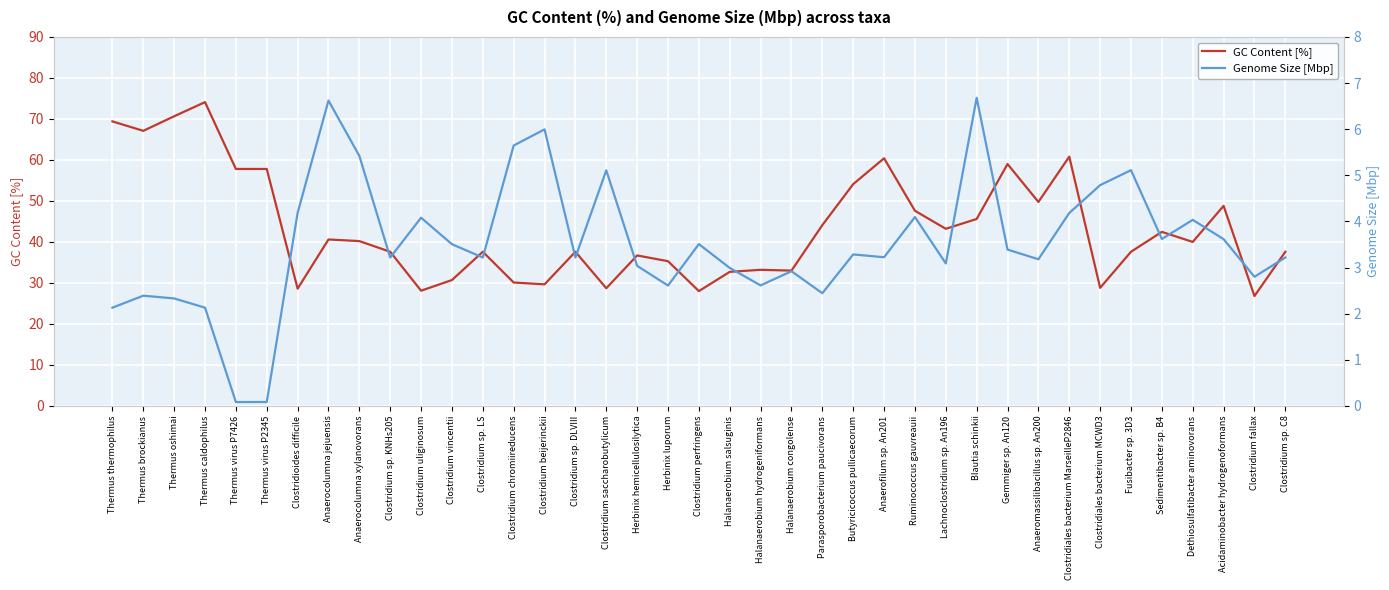

At which category is the sum across all series the highest?

Thermus caldophilus